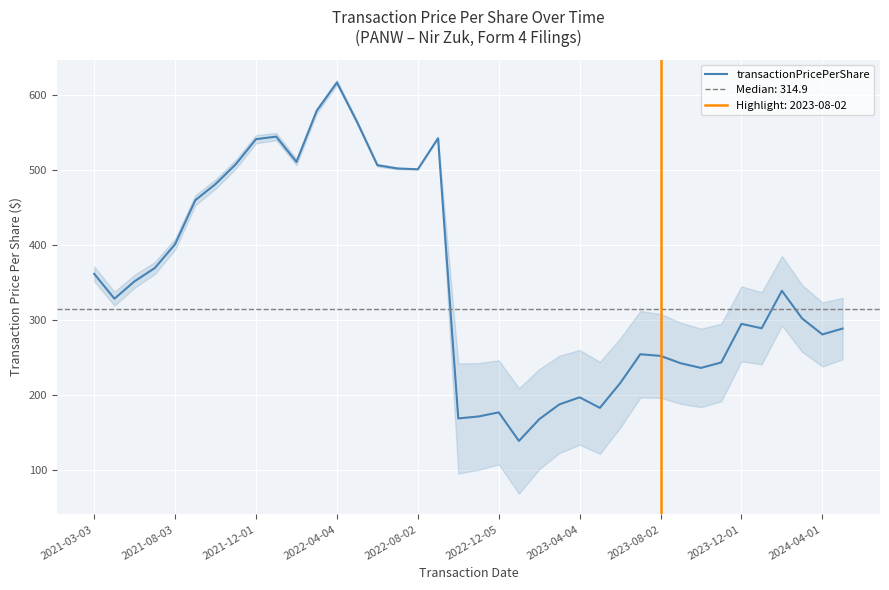

What is the value of the 15th point from the left?

506.0